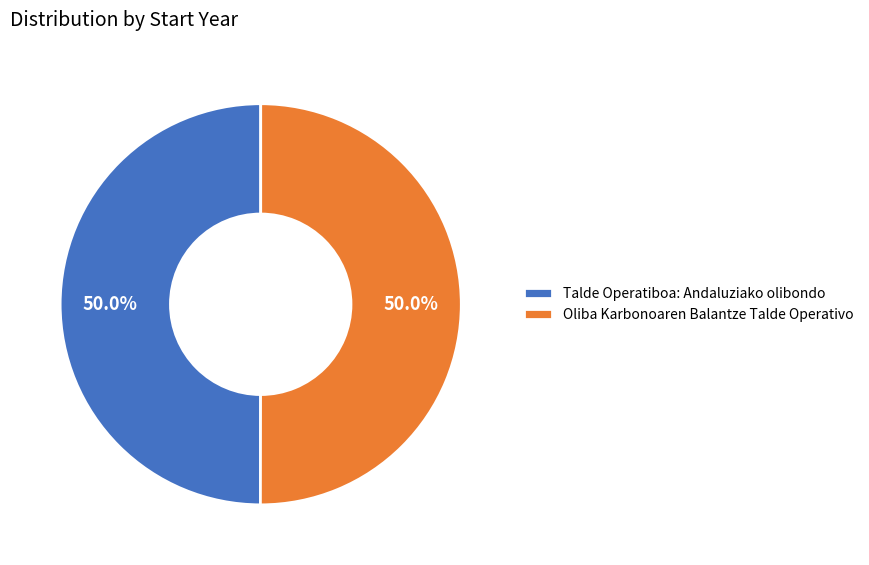

What percentage do Talde Operatiboa: Andaluziako olibondo and Oliba Karbonoaren Balantze Talde Operativo together represent?

100.0%